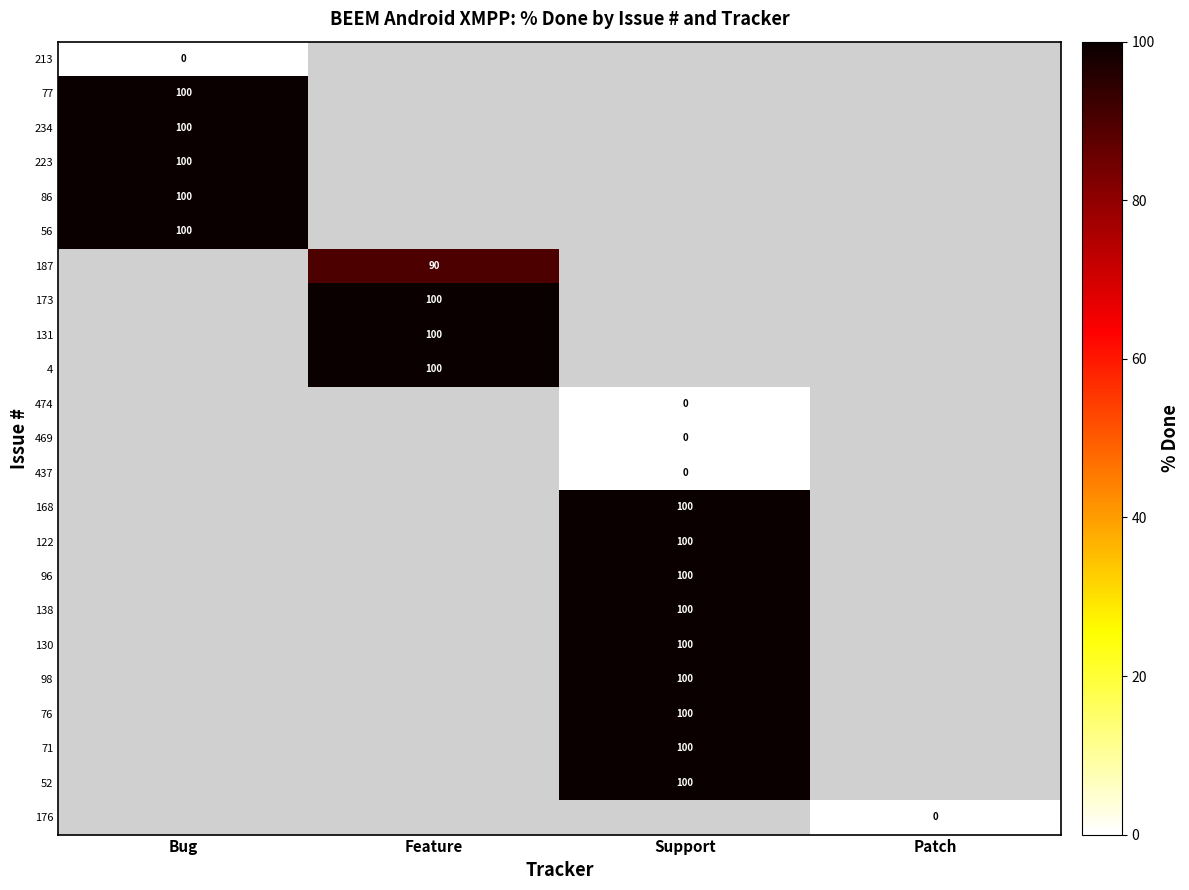

The 168 series shows 100 at Support. True or false?

True